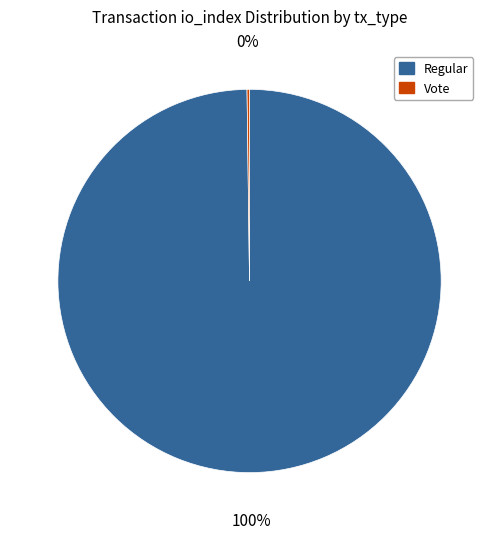

To the nearest percent, what is the difference between the largest and smallest slice percentages?

100%